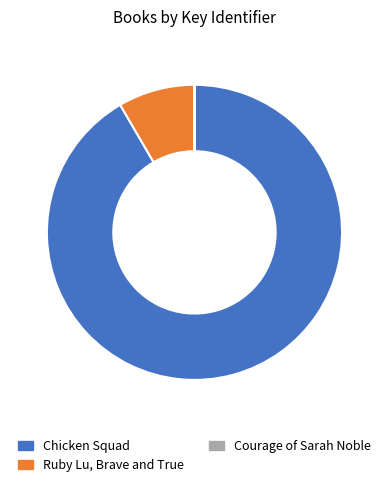

What is the majority slice?

Chicken Squad